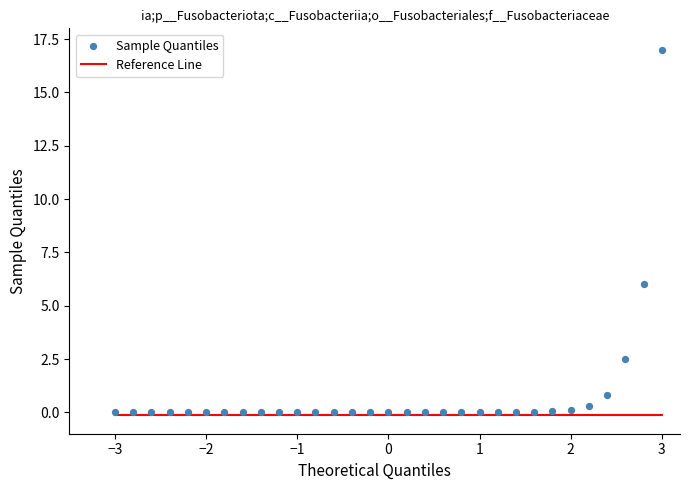

What Y value in the scatter plot is closest to 8?

6.0